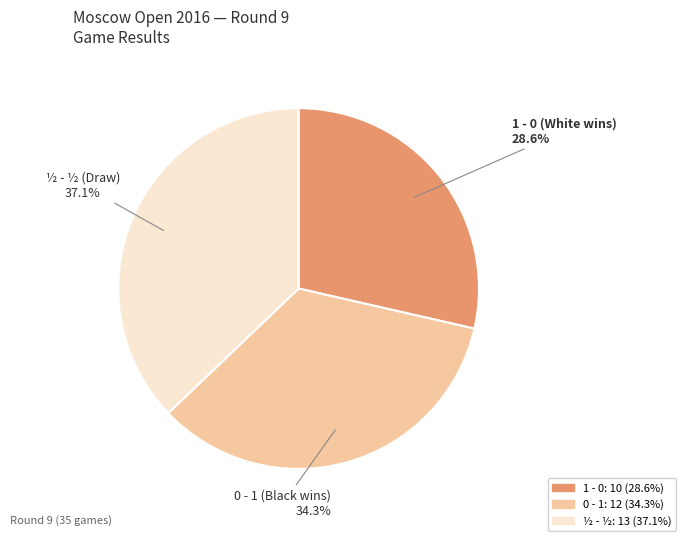

Which has a higher value, 1 - 0 (White wins) or ½ - ½ (Draw)?

½ - ½ (Draw)